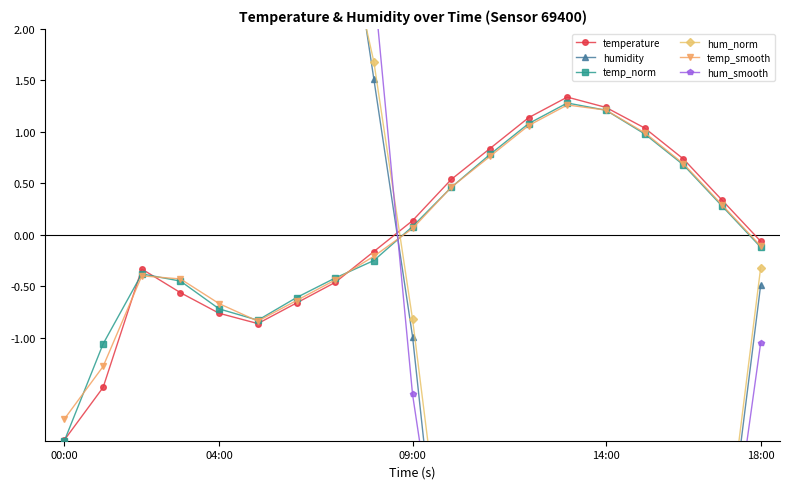

Where does the temp_norm series first go above 0?

09:00